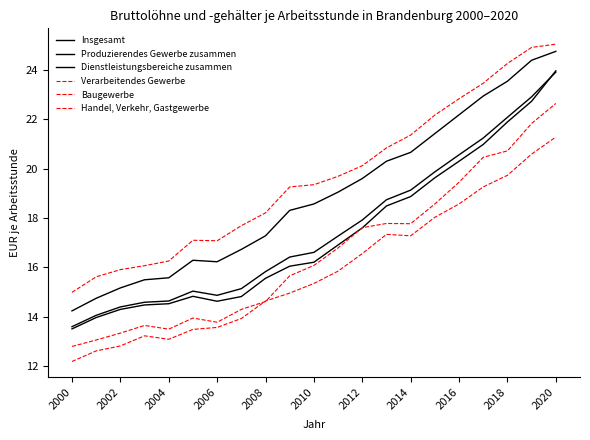

Does the chart have visible grid lines?

No